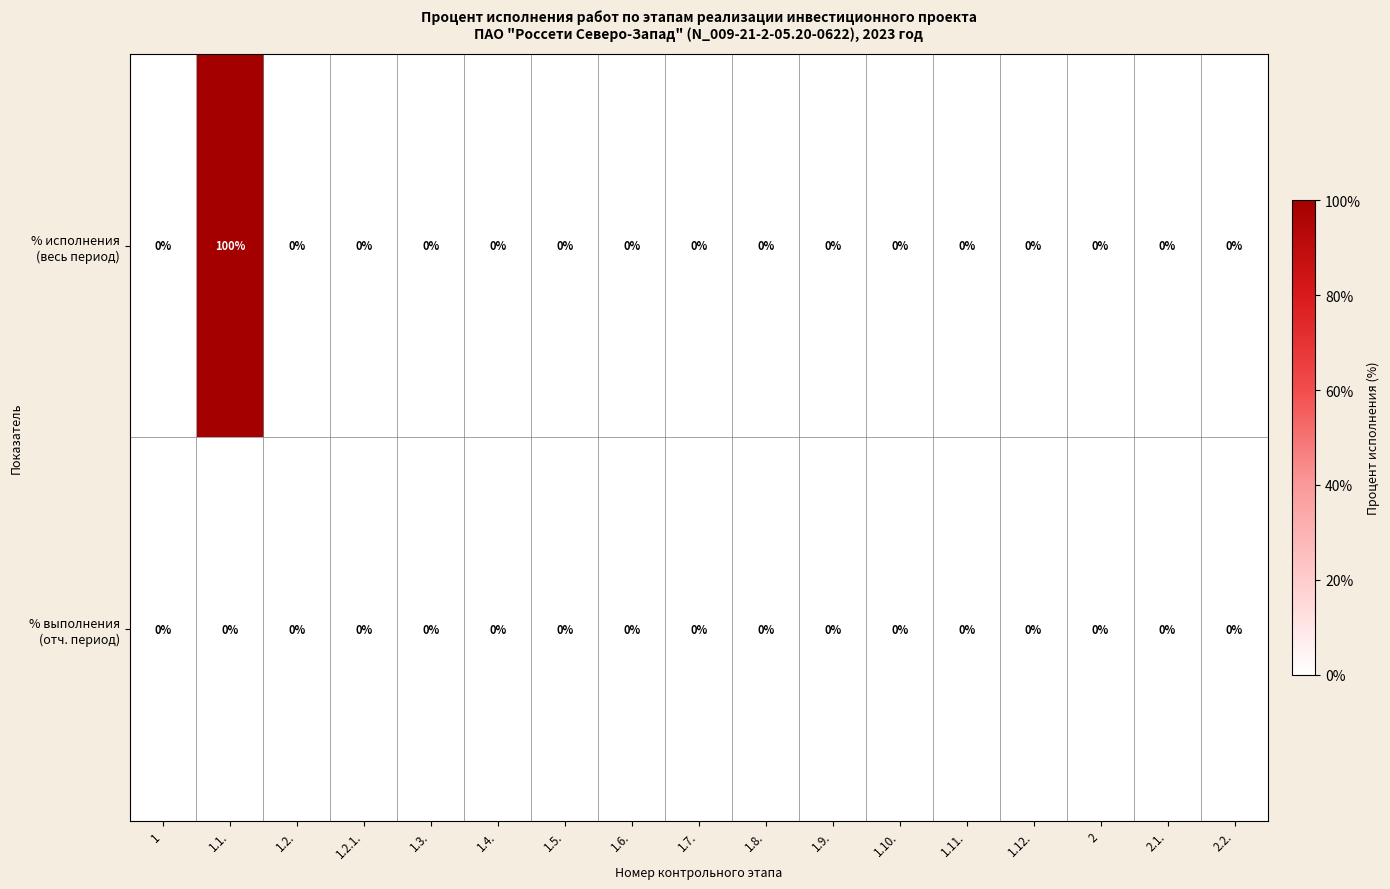

Which category has the highest value across all series?

1.1.